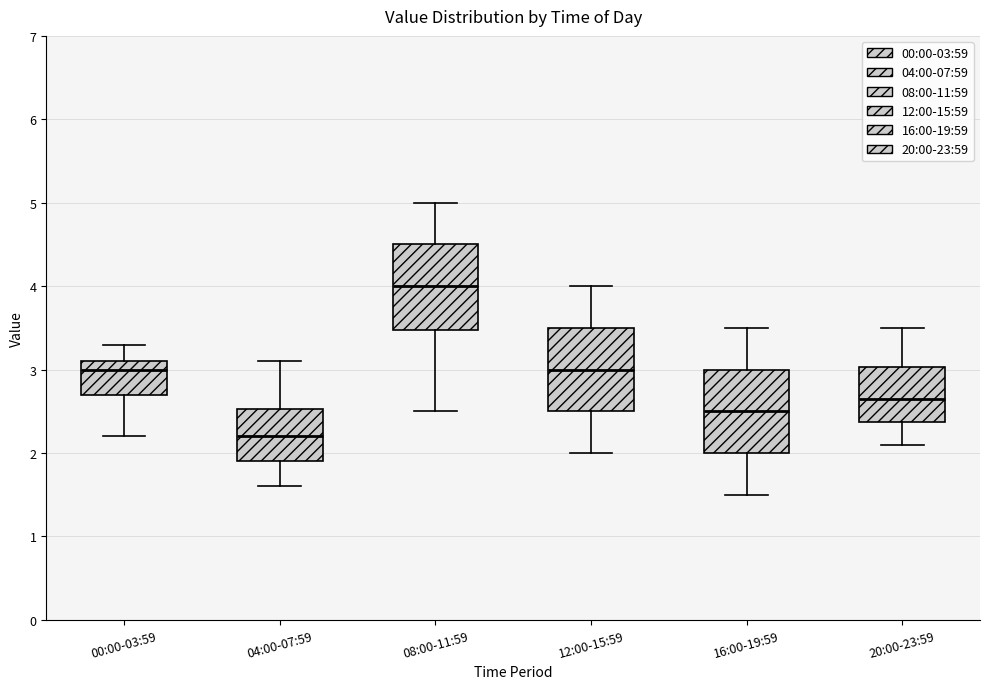

Where is the lower edge of the box for 16:00-19:59 on the y-axis? The values are not printed on the chart, so give them approximately, as read against the axis.

2.0